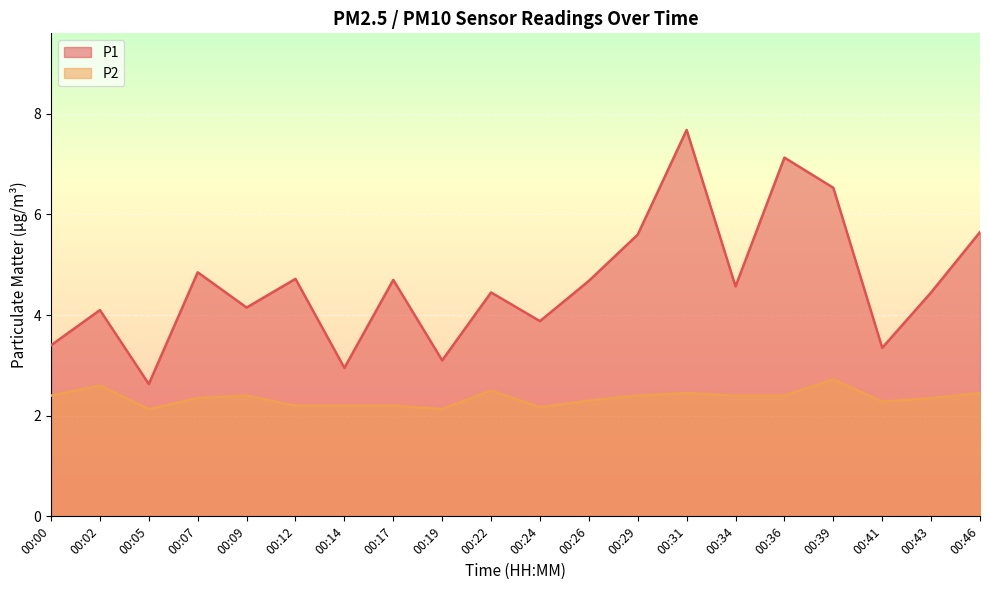

What is the spread (max minus min) of values at 00:24?

1.7